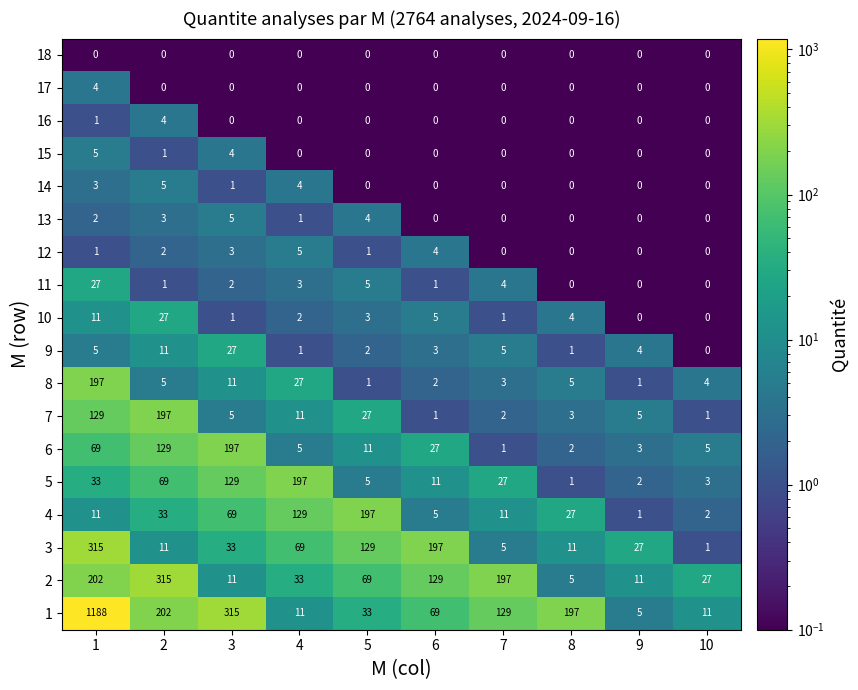

The value of 9 at 5 is 1. True or false?

False